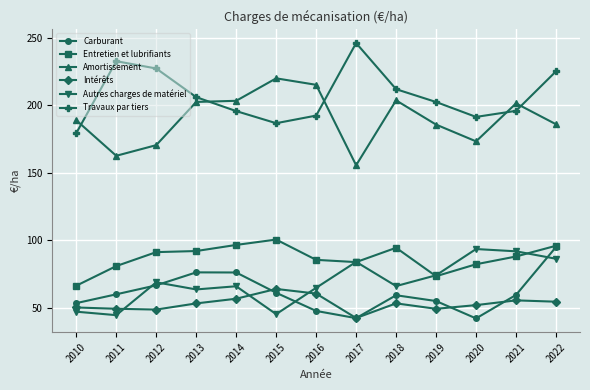

In Travaux par tiers, how many points are higher than both neighbors (excluding endpoints)?

2